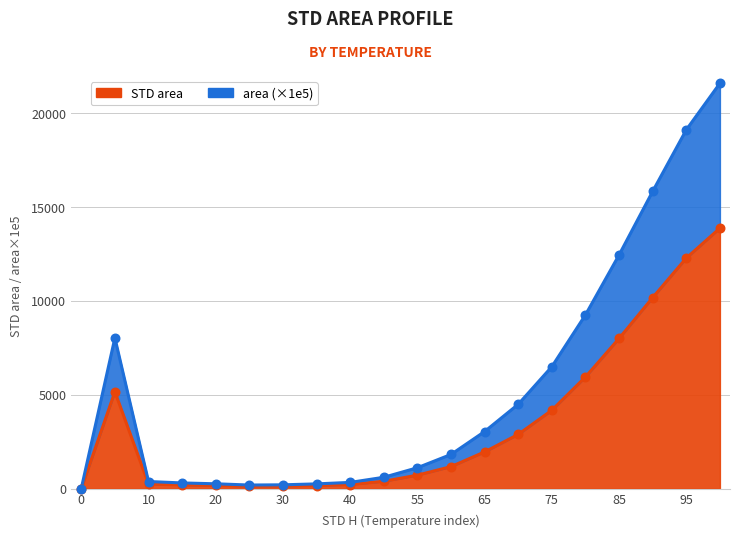

What are all the series names shown in the legend?

STD area, area